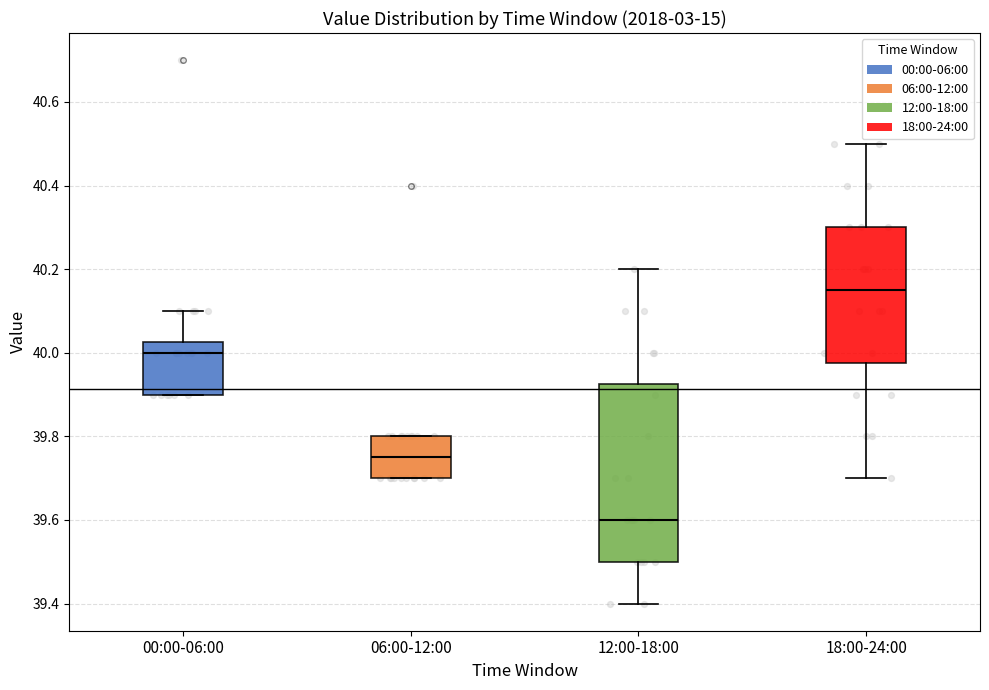

Reading left to right, read every box against the y-axis: the position of its median line, the range the box covers, and the ends of its whiskers. The values are not printed on the chart, so give them approximately, as read against the axis.

00:00-06:00: median 40.00, box 39.90 to 40.02, whiskers 39.90 to 40.10
06:00-12:00: median 39.76, box 39.70 to 39.80, whiskers 39.70 to 39.80
12:00-18:00: median 39.60, box 39.50 to 39.92, whiskers 39.40 to 40.20
18:00-24:00: median 40.16, box 39.98 to 40.30, whiskers 39.70 to 40.50